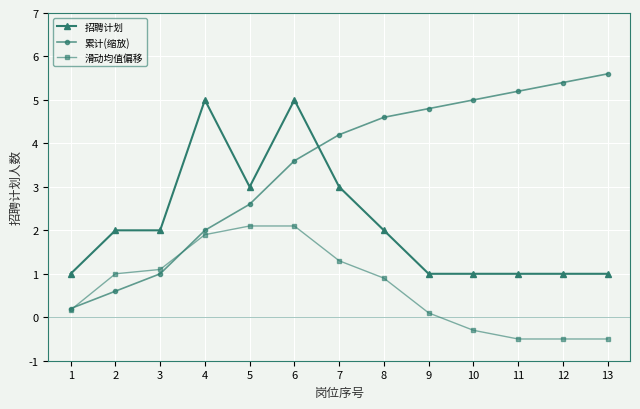

What is the maximum value for 累计(缩放)?

5.6